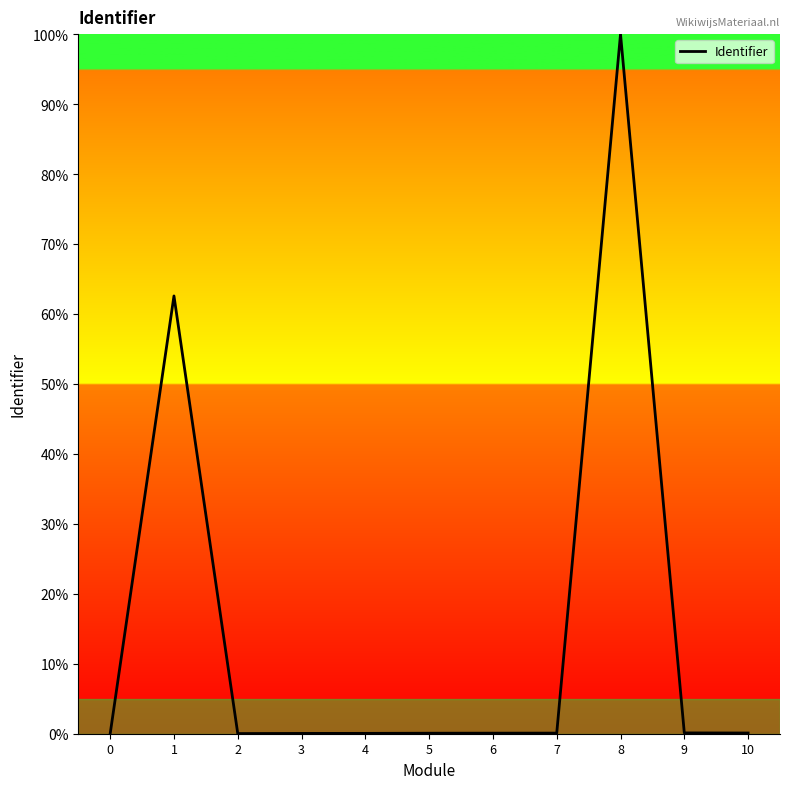

Does the chart display data point markers on the line(s)?

No